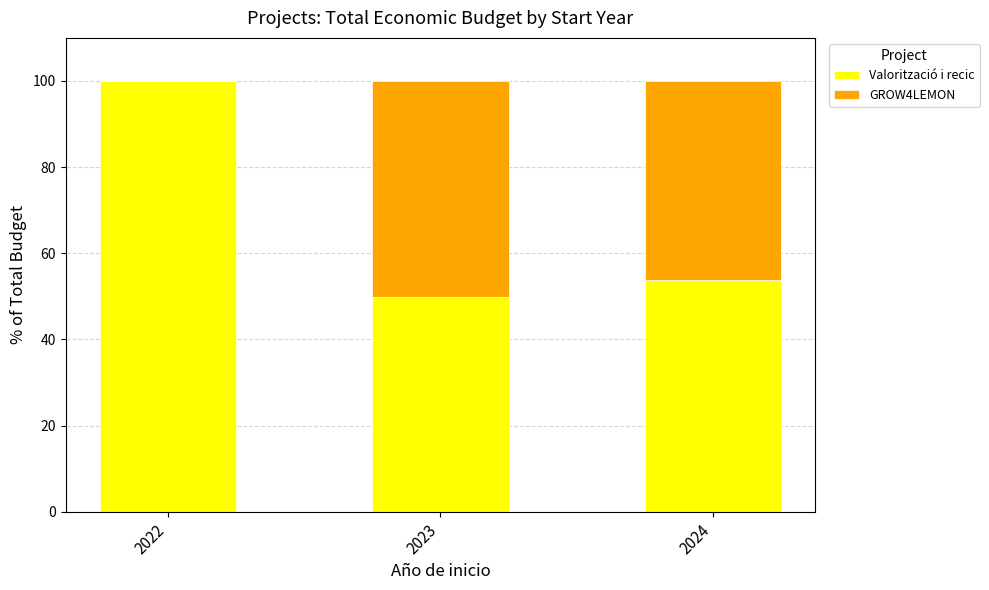

Where is Valorització i recic nearest to the value 74?

2024